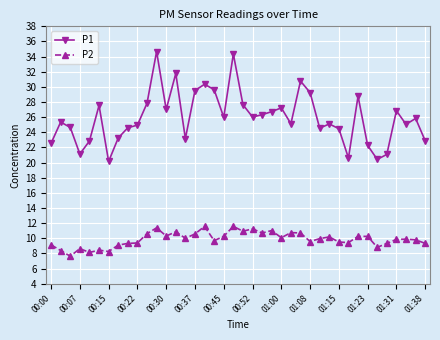

What is the value of the P2 point at the 9th from the left?

9.3